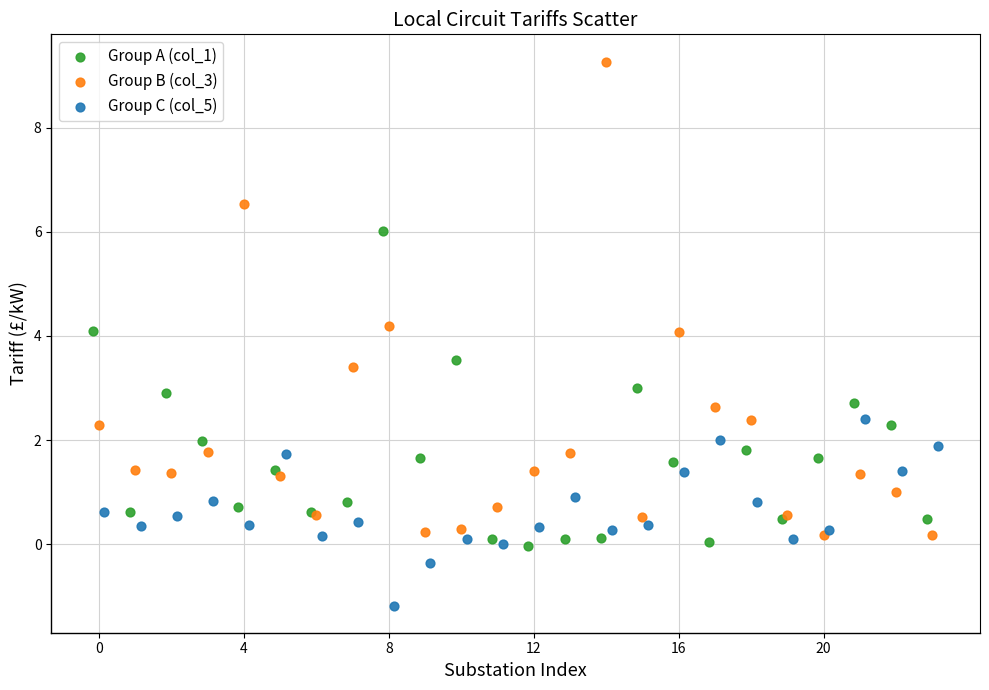

What are all the series names shown in the legend?

Group A (col_1), Group B (col_3), Group C (col_5)